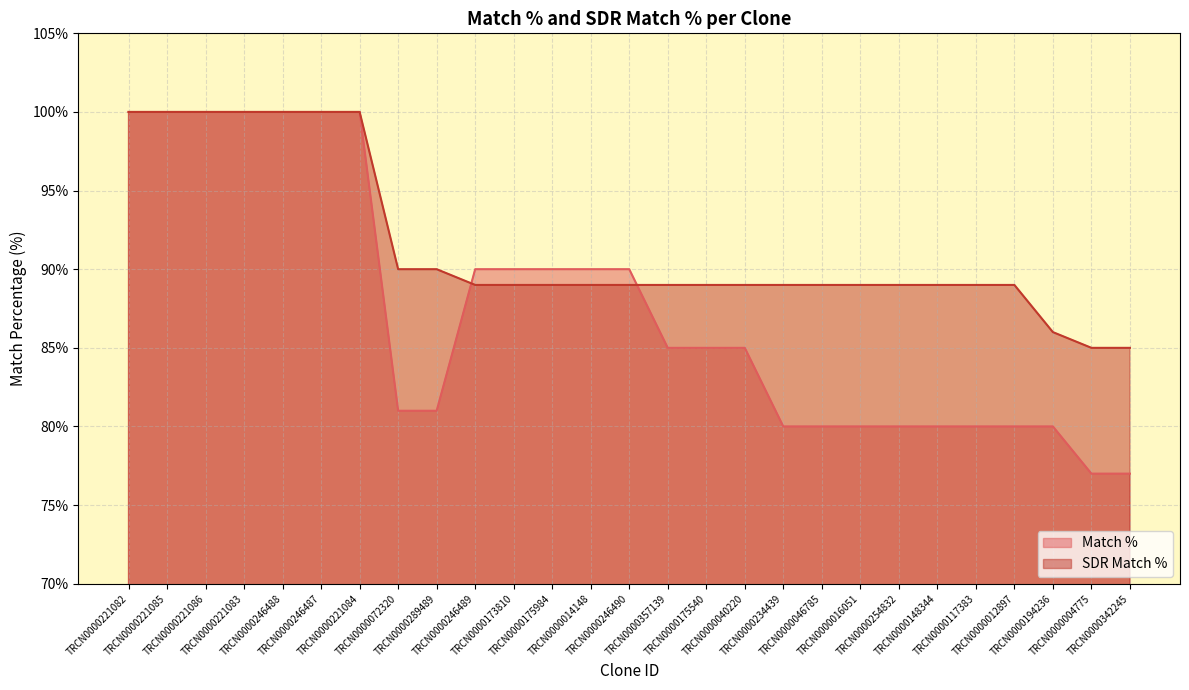

True or false: SDR Match % has more than 1 interior local peaks.

False